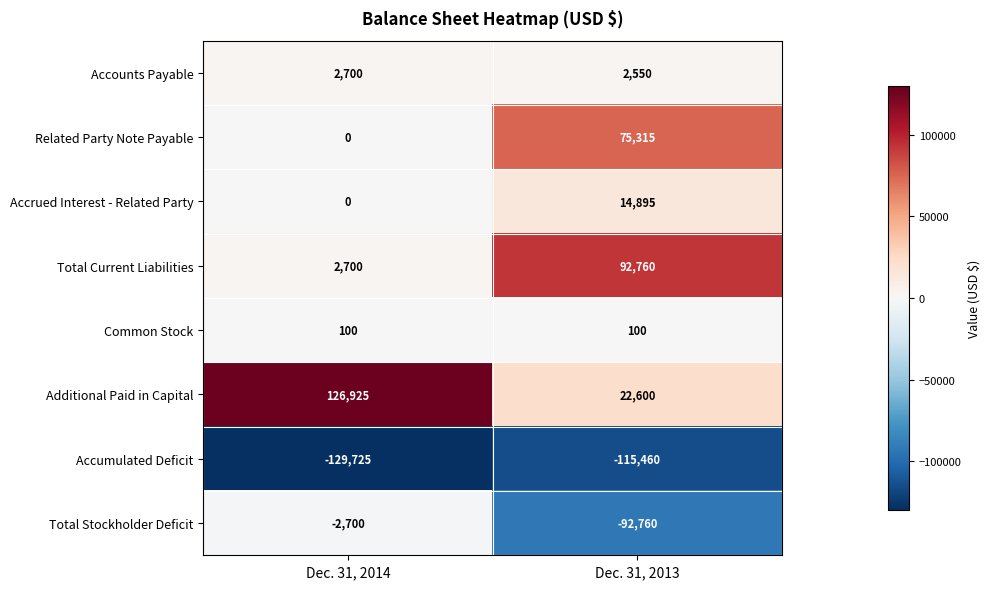

What is the sum of the Accounts Payable values at Dec. 31, 2013 and Dec. 31, 2014?

5250